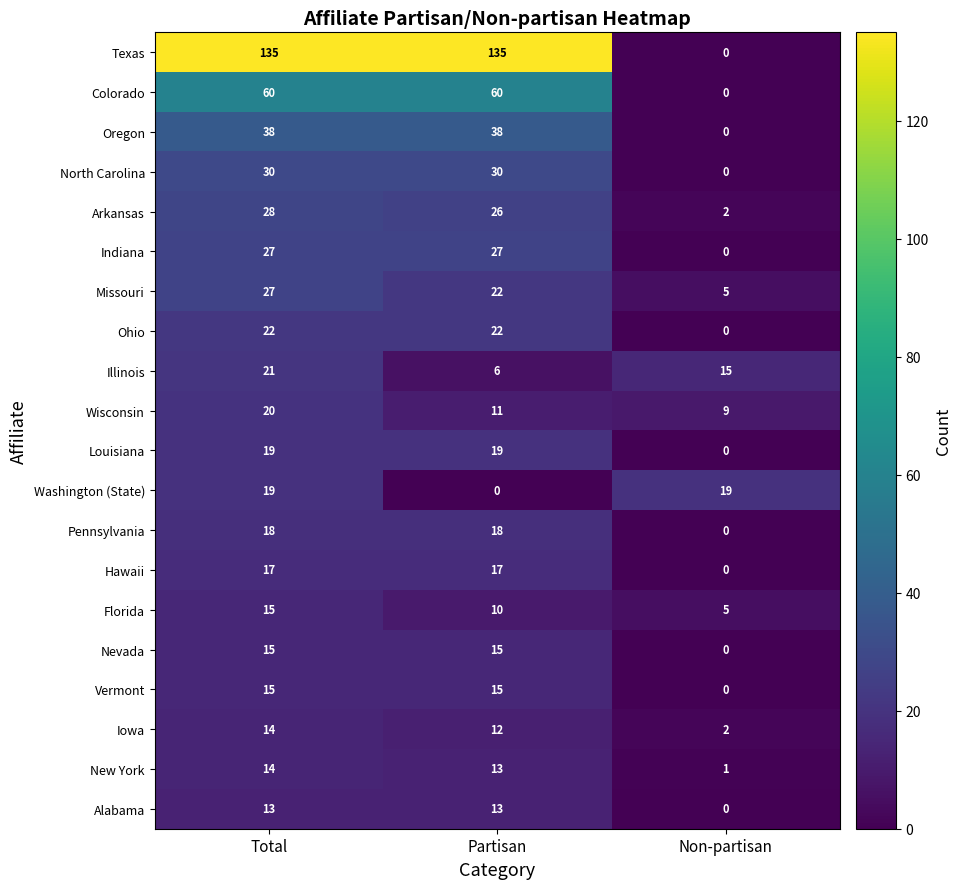

Is it true that Louisiana equals 19 at Partisan?

True